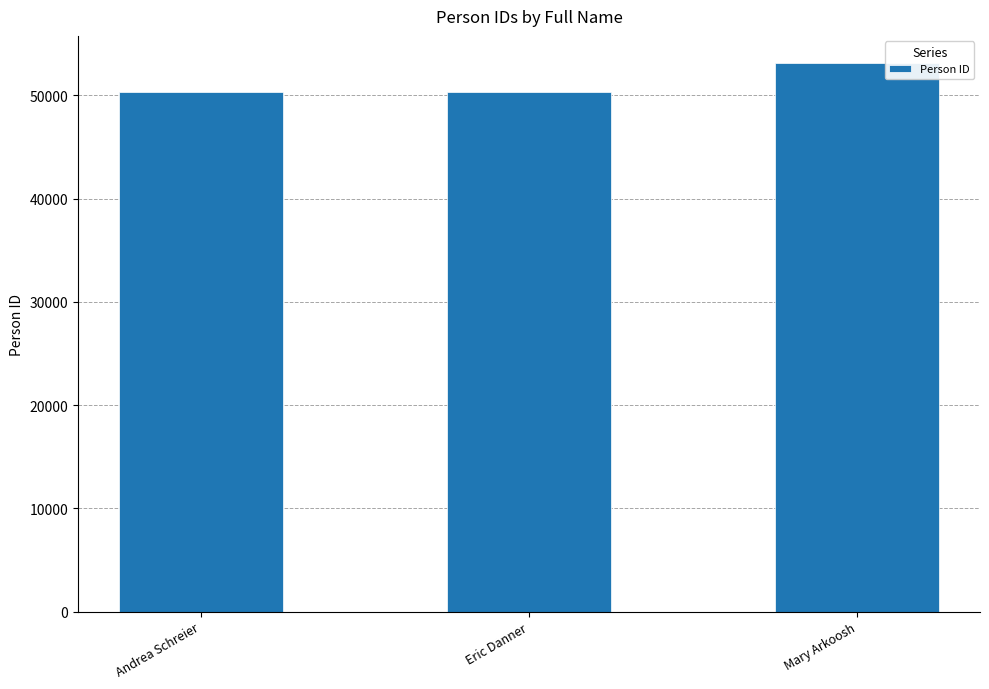

What is the greatest value displayed?

53096